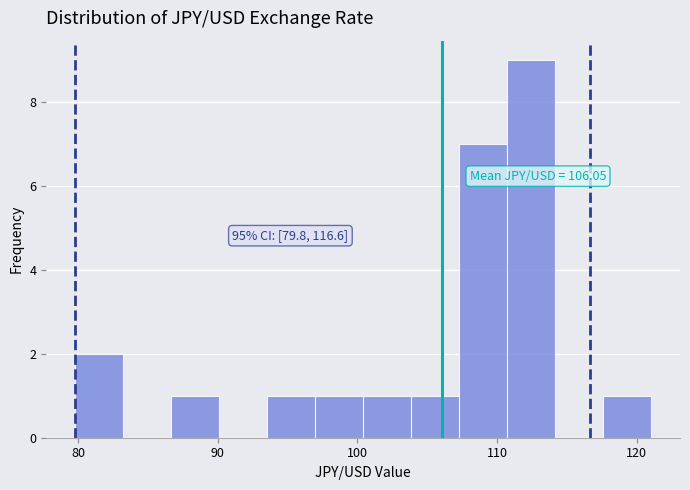

Read against the x-axis, roughly where is the centre of the tallest bar?

112